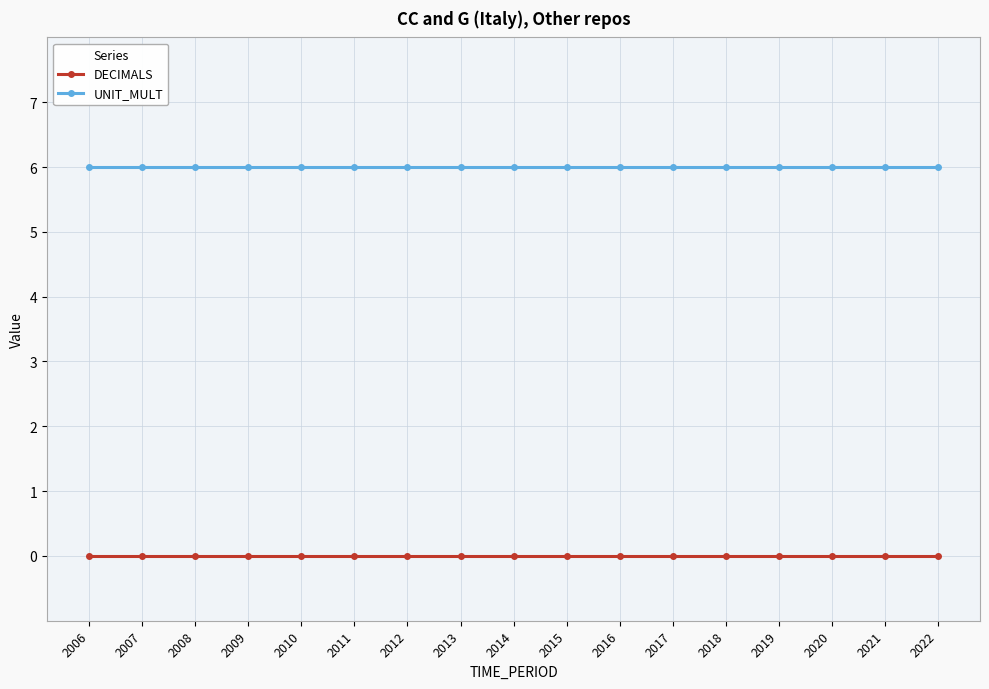

List the series in order of their peak value, lowest first.

DECIMALS, UNIT_MULT